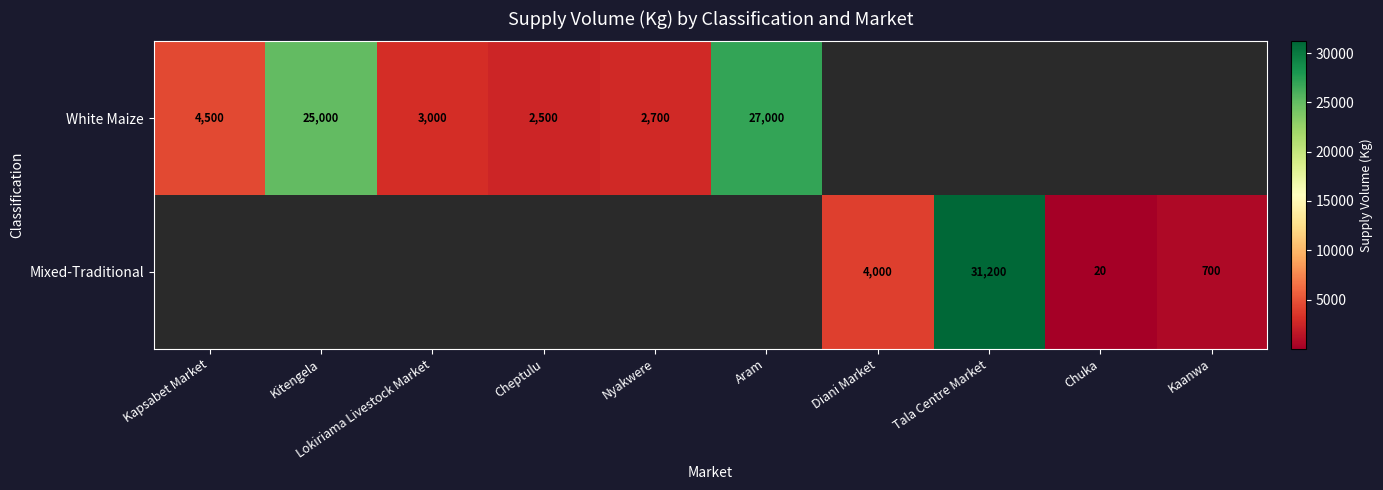

The value of White Maize at Nyakwere is 2700. True or false?

True